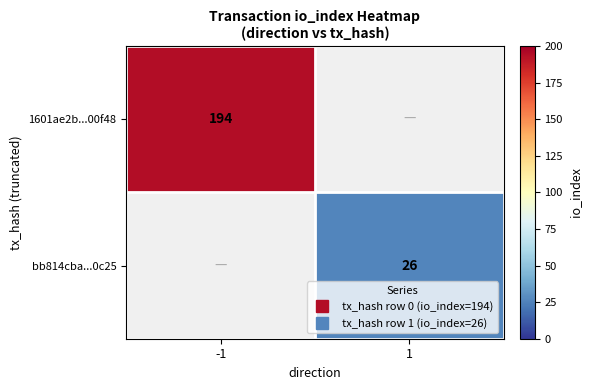

Is the value of 1601ae2b...00f48 at 1 greater than the value of bb814cba...0c25 at 1?

No